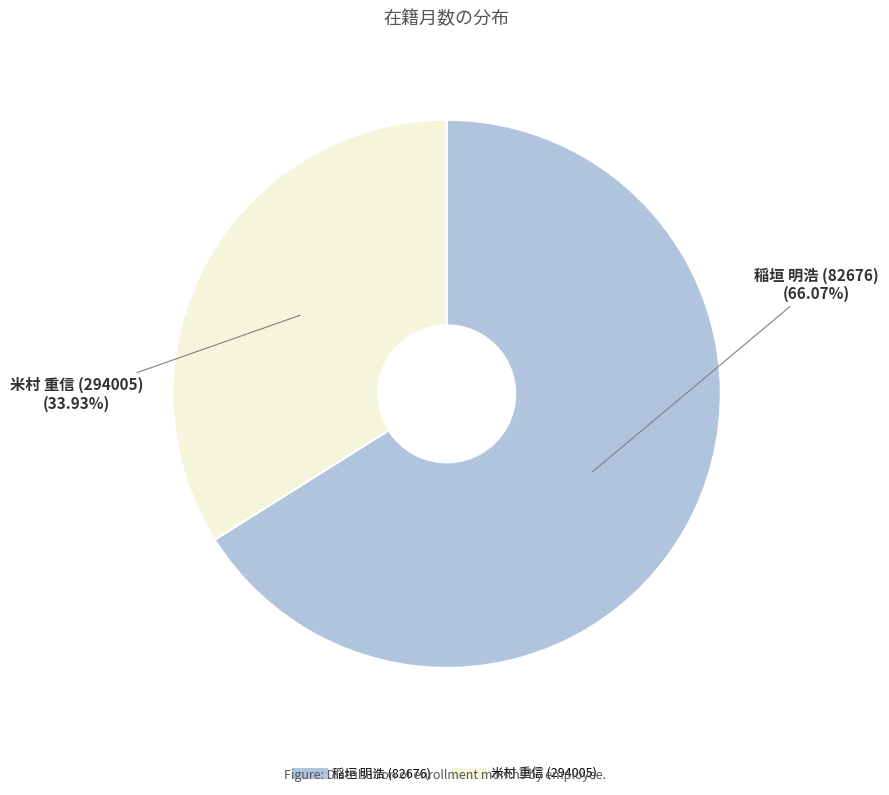

How many segments does this pie chart have?

2